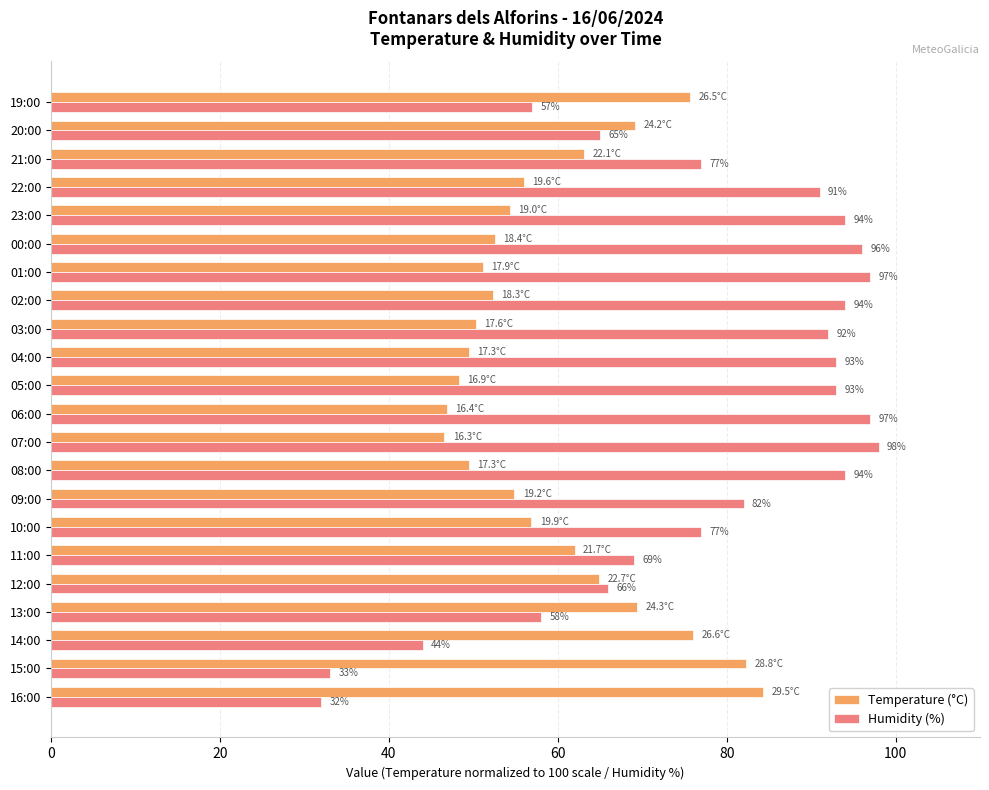

Which series has the largest range (max minus min)?

Humidity (%)